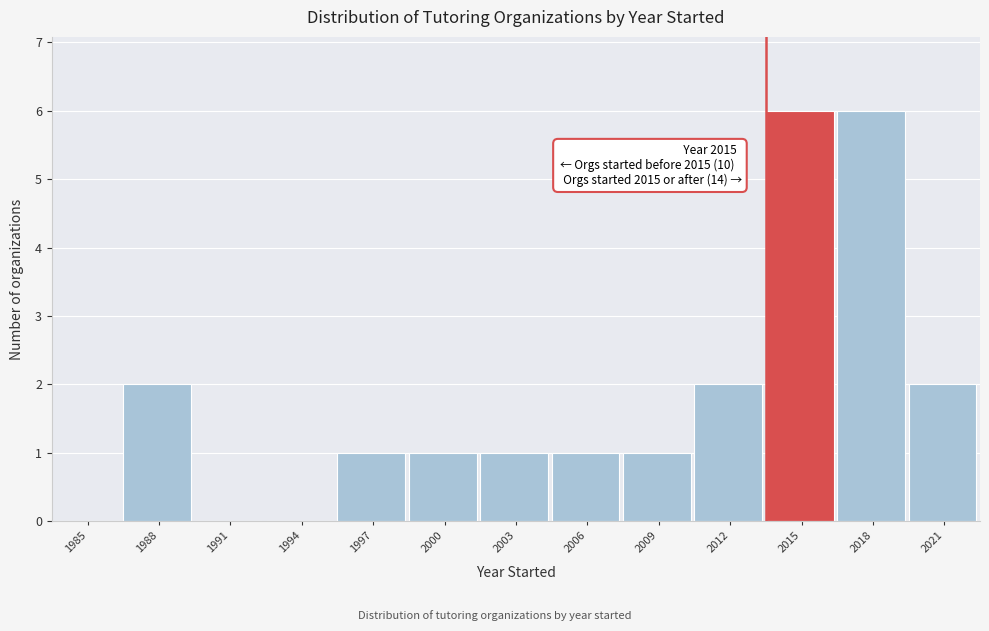

Reading left to right, transcribe all the data shown in this chart.

1985=0	1988=2	1991=0	1994=0	1997=1	2000=1	2003=1	2006=1	2009=1	2012=2	2015=6	2018=6	2021=2